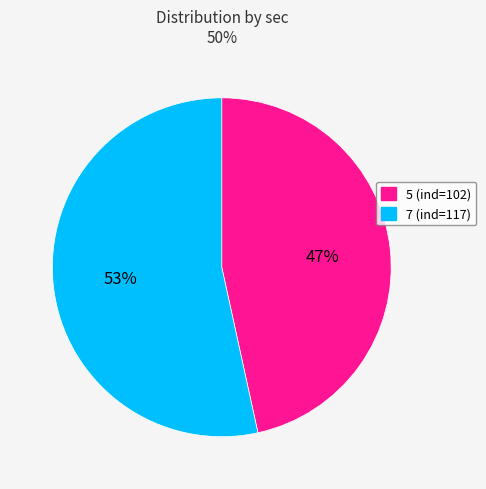

The 7 slice represents 47% of the pie. True or false?

False